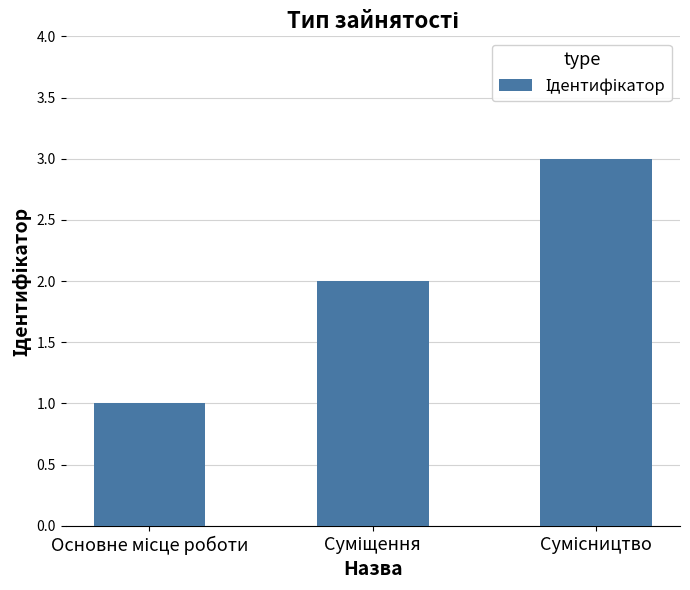

What is the maximum value shown in the chart?

3